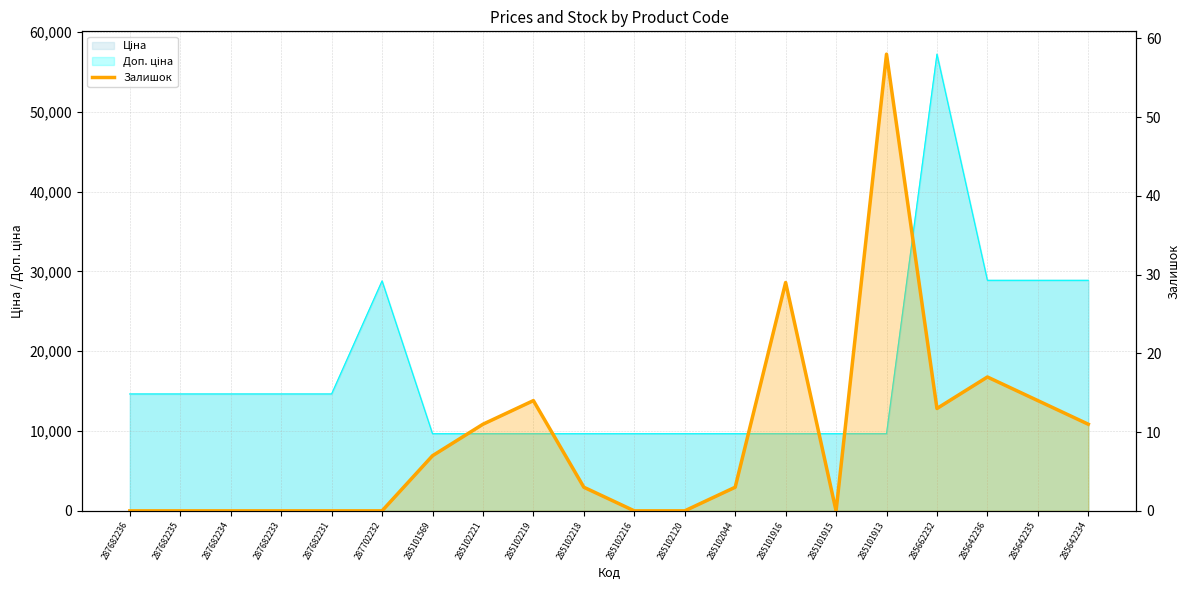

How many data points are less than 3?

9